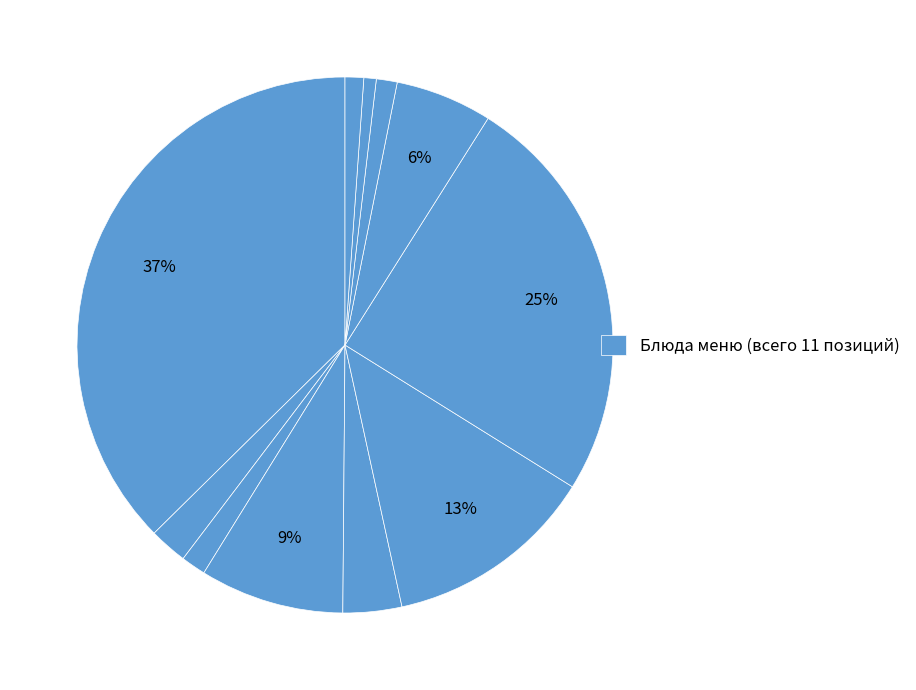

What is the largest slice in the pie chart?

сосиски с картофельным пюре